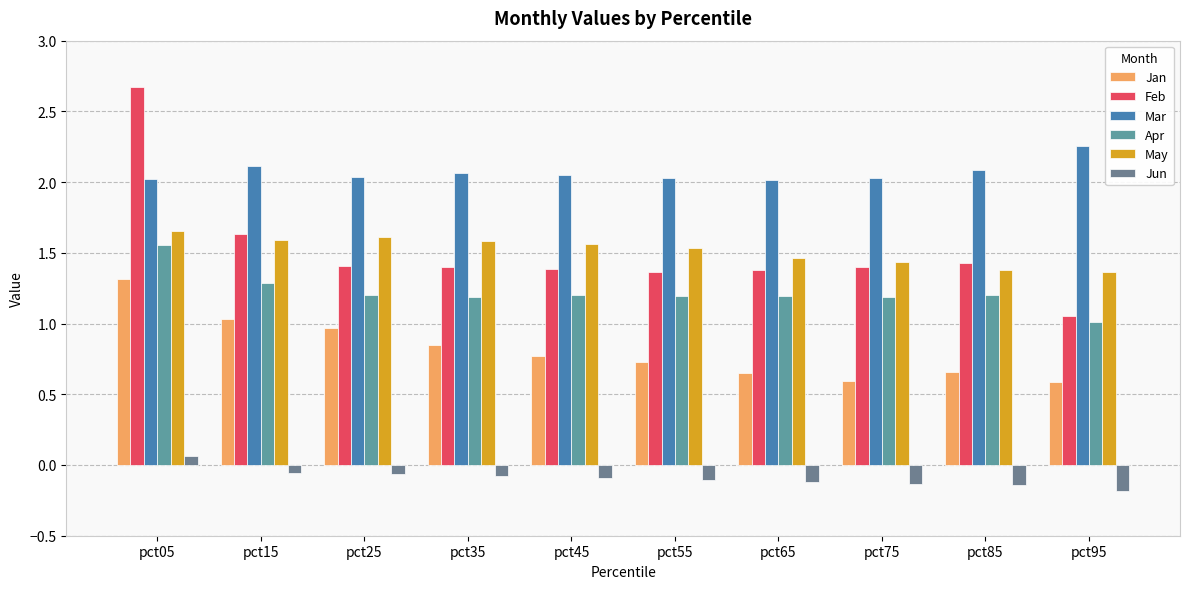

Which has a higher value, pct95 or pct75?

pct75